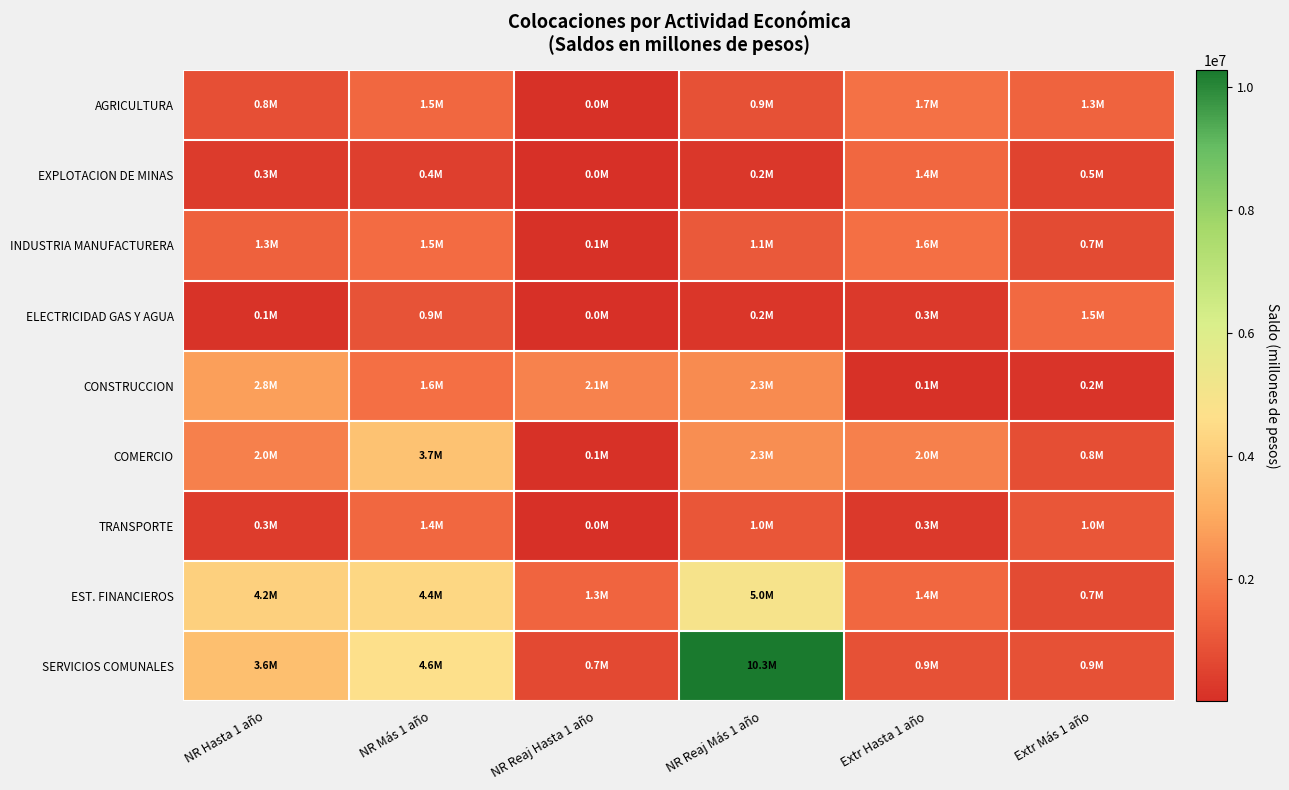

At NR Más 1 año, list the series in order from smallest to largest.

EXPLOTACION DE MINAS, ELECTRICIDAD GAS Y AGUA, TRANSPORTE, AGRICULTURA, INDUSTRIA MANUFACTURERA, CONSTRUCCION, COMERCIO, EST. FINANCIEROS, SERVICIOS COMUNALES